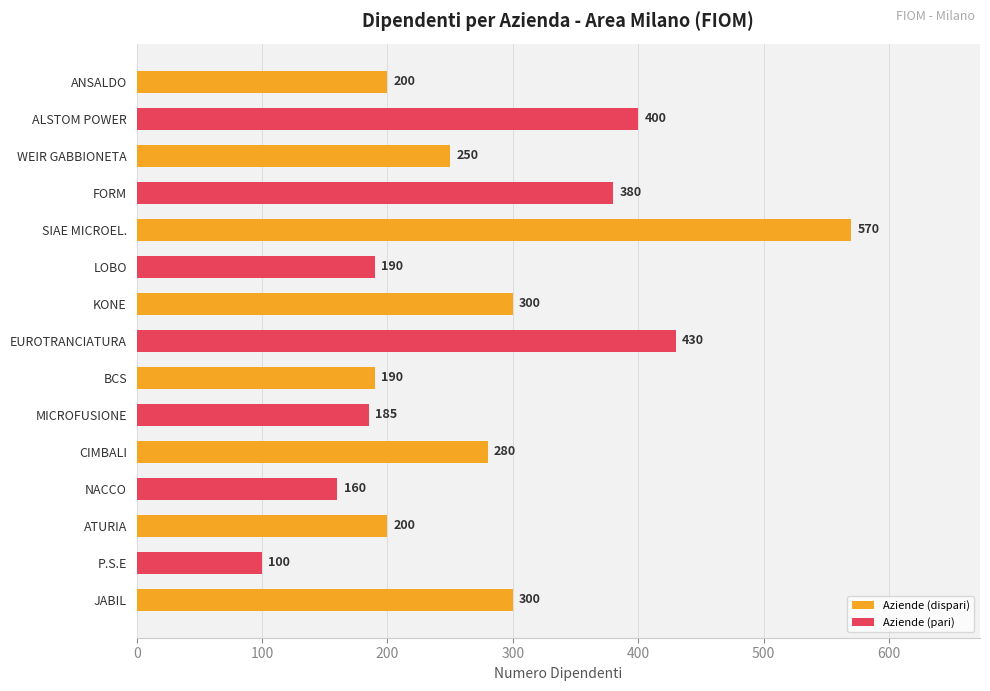

The chart shows a value of 250 at WEIR GABBIONETA. True or false?

True